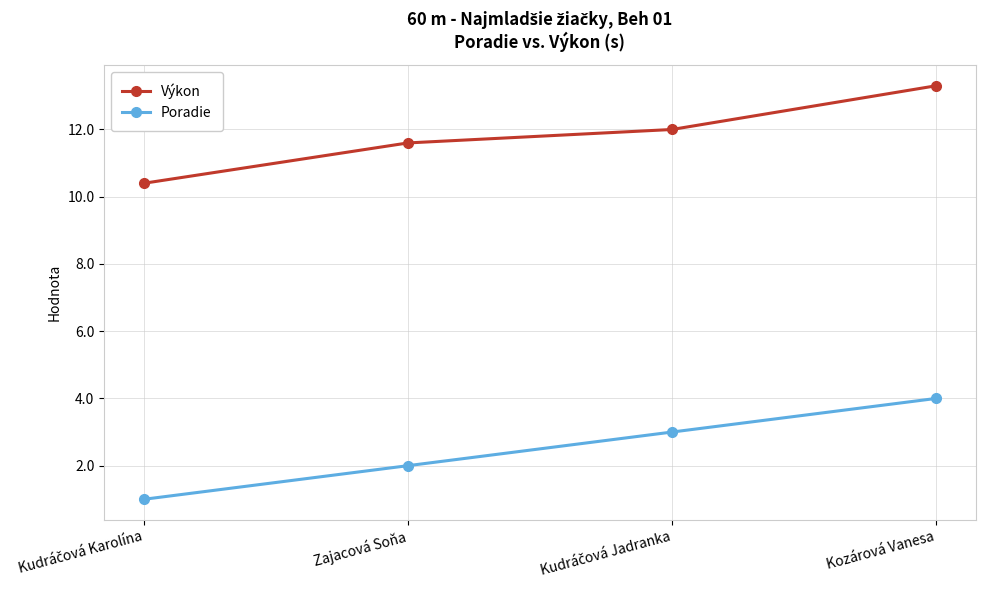

Reading right to left, extract all data points from this chart.

Výkon: 13.3	12.0	11.6	10.4
Poradie: 4.0	3.0	2.0	1.0